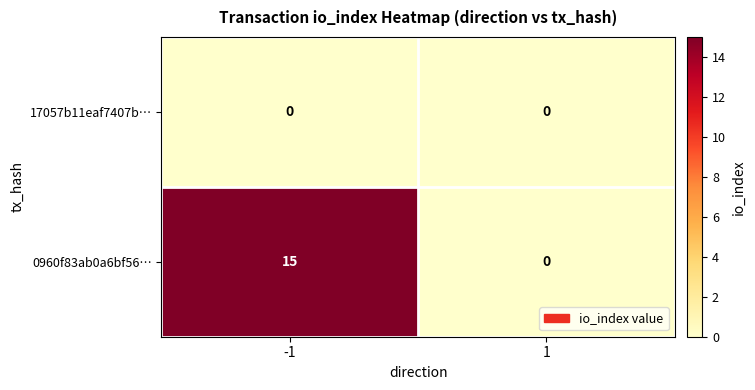

Which series has the widest spread of values?

0960f83ab0a6bf56…